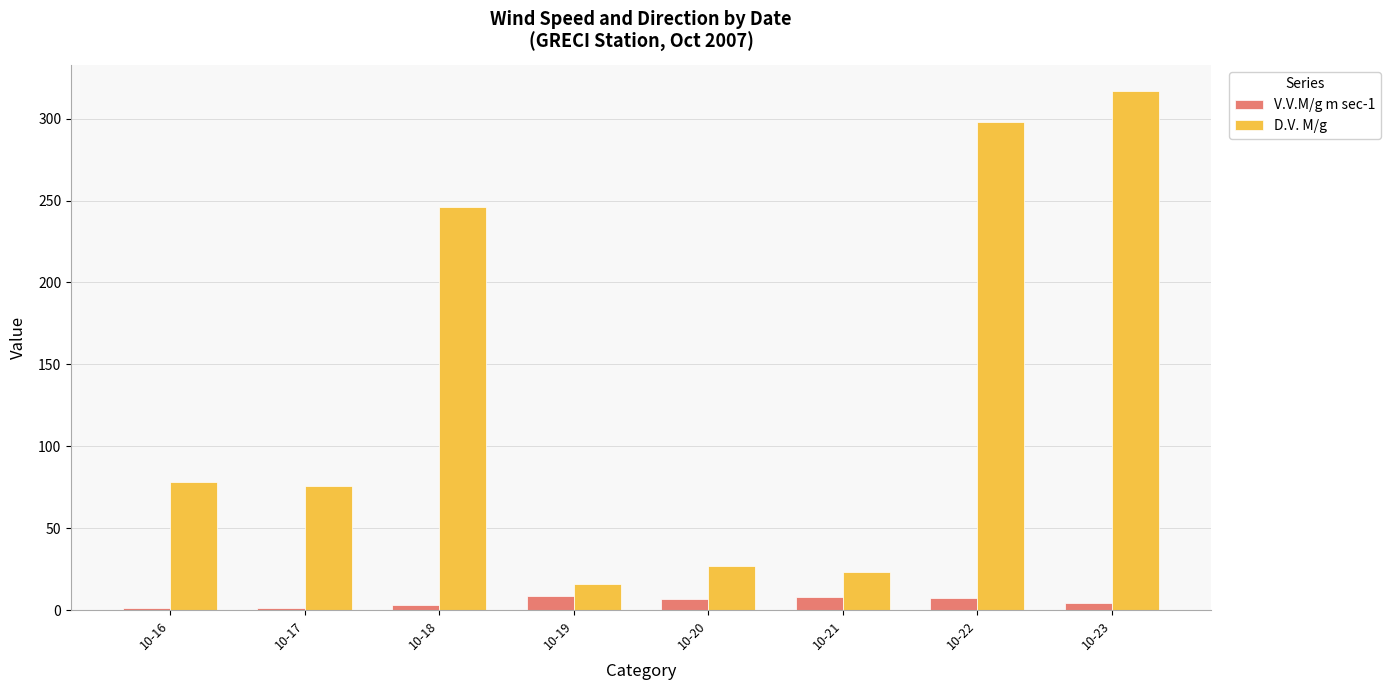

List the series in order of their peak value, lowest first.

V.V.M/g m sec-1, D.V. M/g